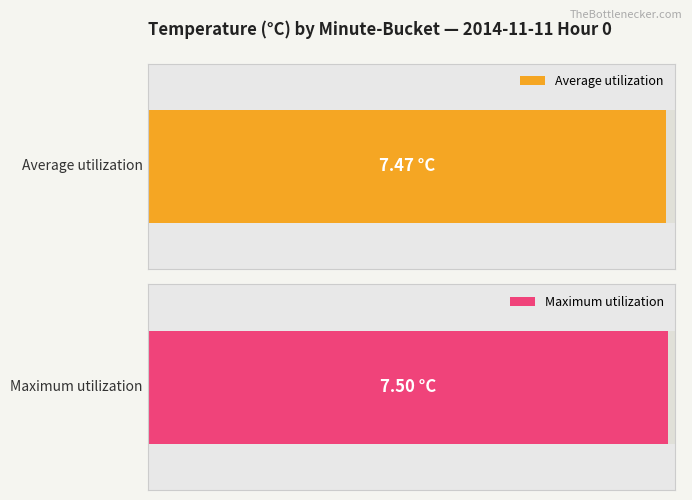

What is the value of the Maximum utilization bar at the 5th from the left?

7.5